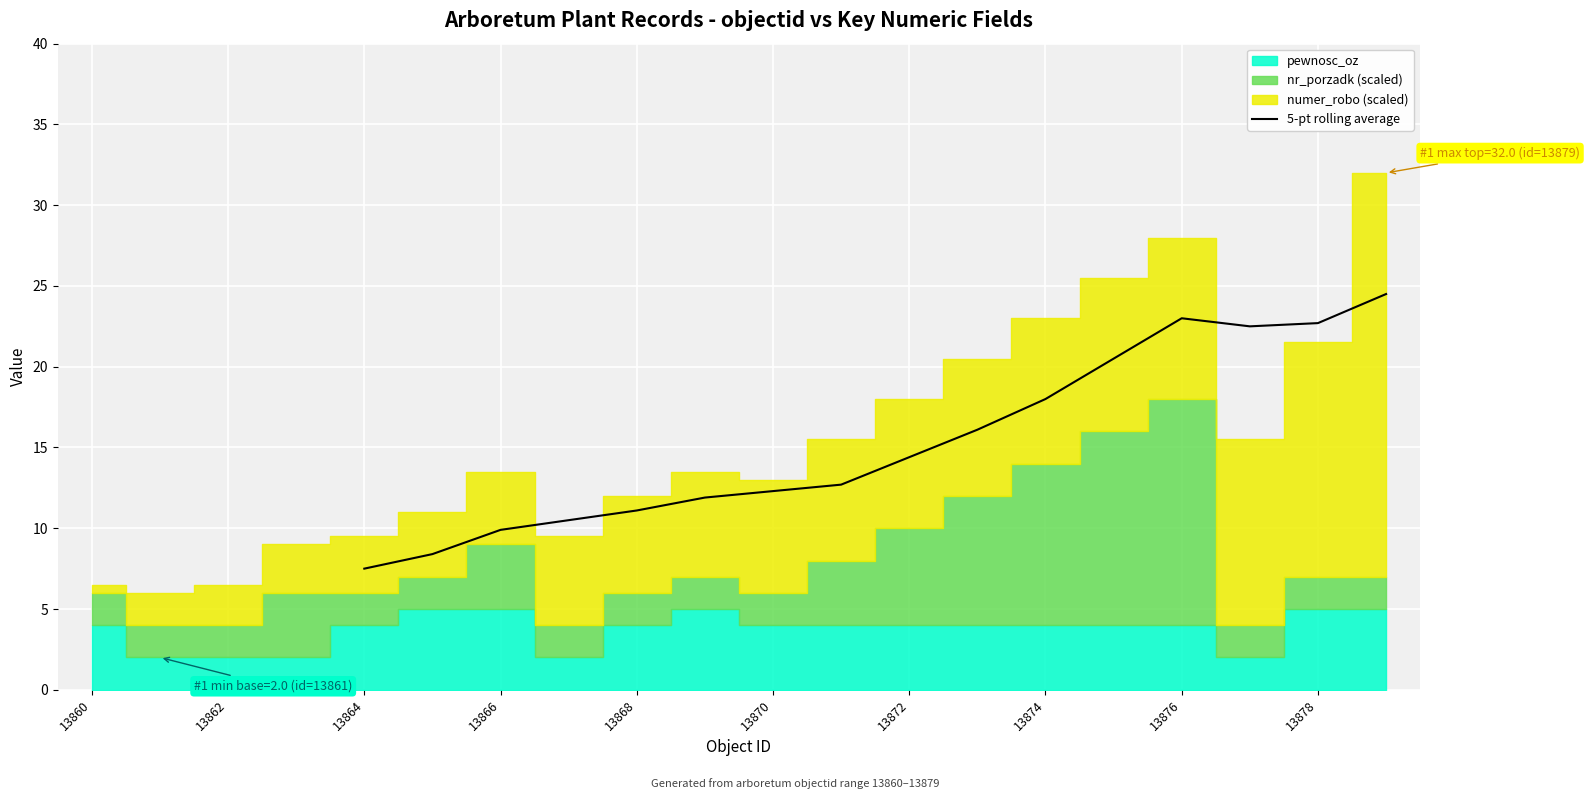

Reading left to right, what are all the values shown in this chart?

7.5	8.4	9.9	10.5	11.1	11.9	12.3	12.7	14.4	16.1	18.0	20.5	23.0	22.5	22.7	24.5